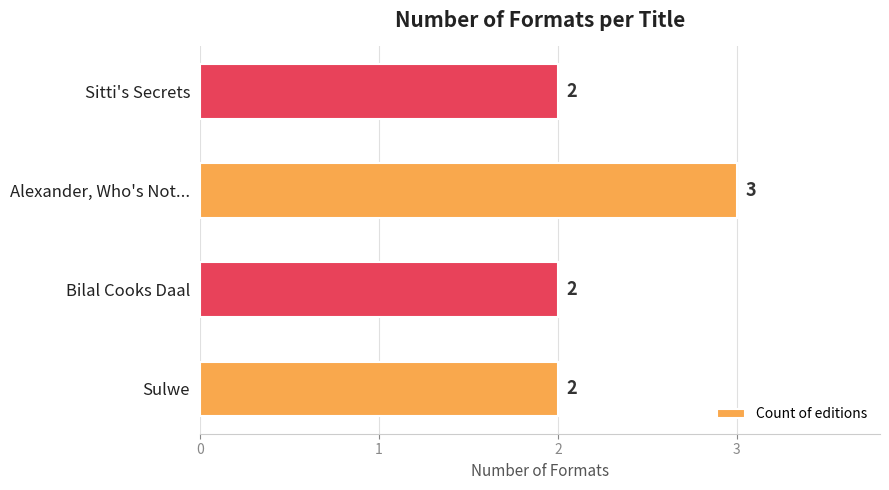

True or false: the data shows 3 at Sitti's Secrets.

False